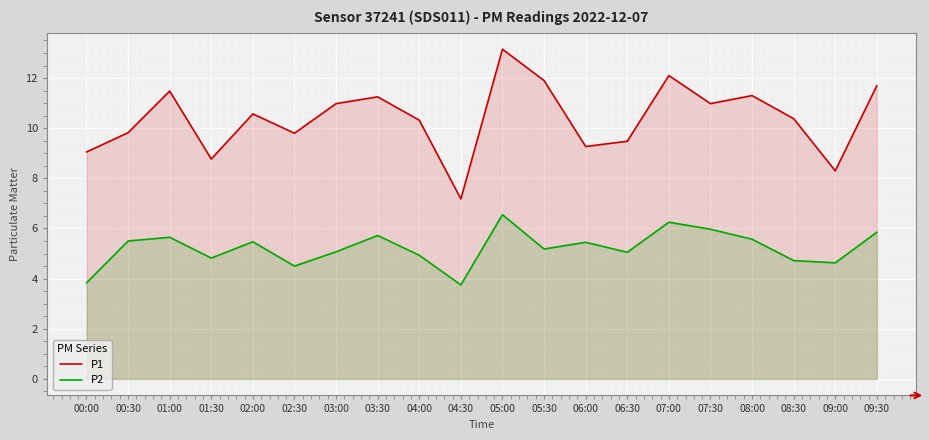

What is the value of the P1 point at the 4th from the left?

8.8